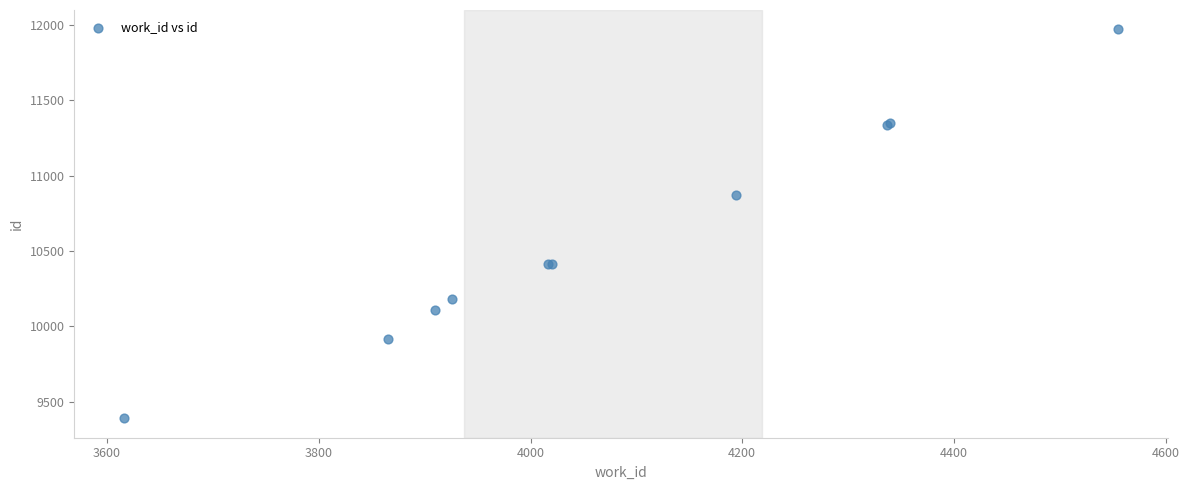

What Y value in the scatter plot is closest to 10680?

10873